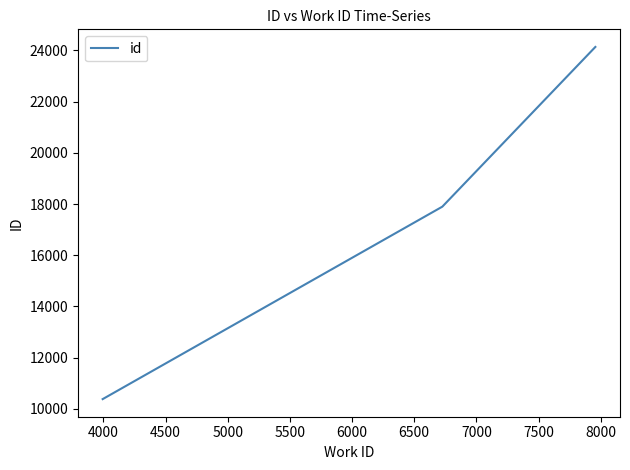

What is the minimum value shown in the chart?

10385